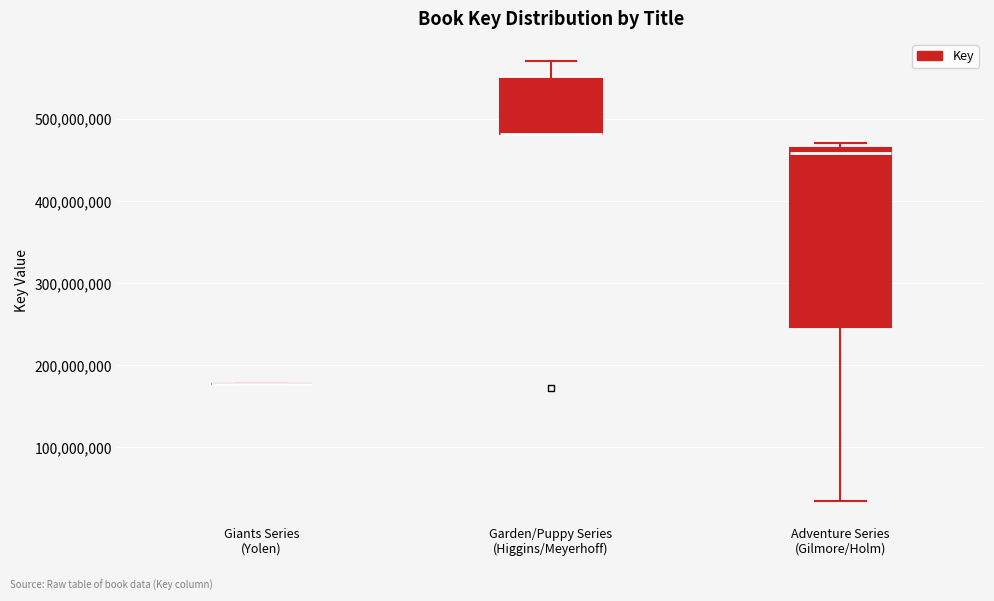

Where does the upper whisker of the box for Garden/Puppy Series (Higgins/Meyerhoff) end on the y-axis? The values are not printed on the chart, so give them approximately, as read against the axis.

570000000